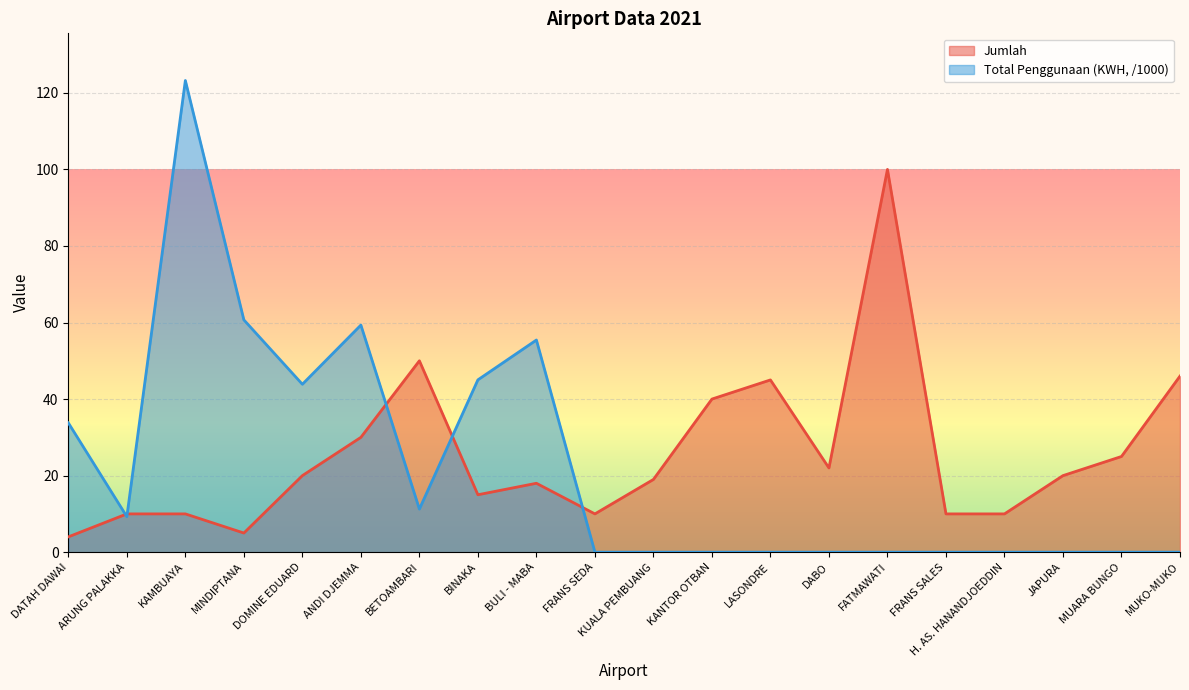

Rank the series by their average value, from highest to lowest.

Jumlah, Total Penggunaan (KWH, /1000)